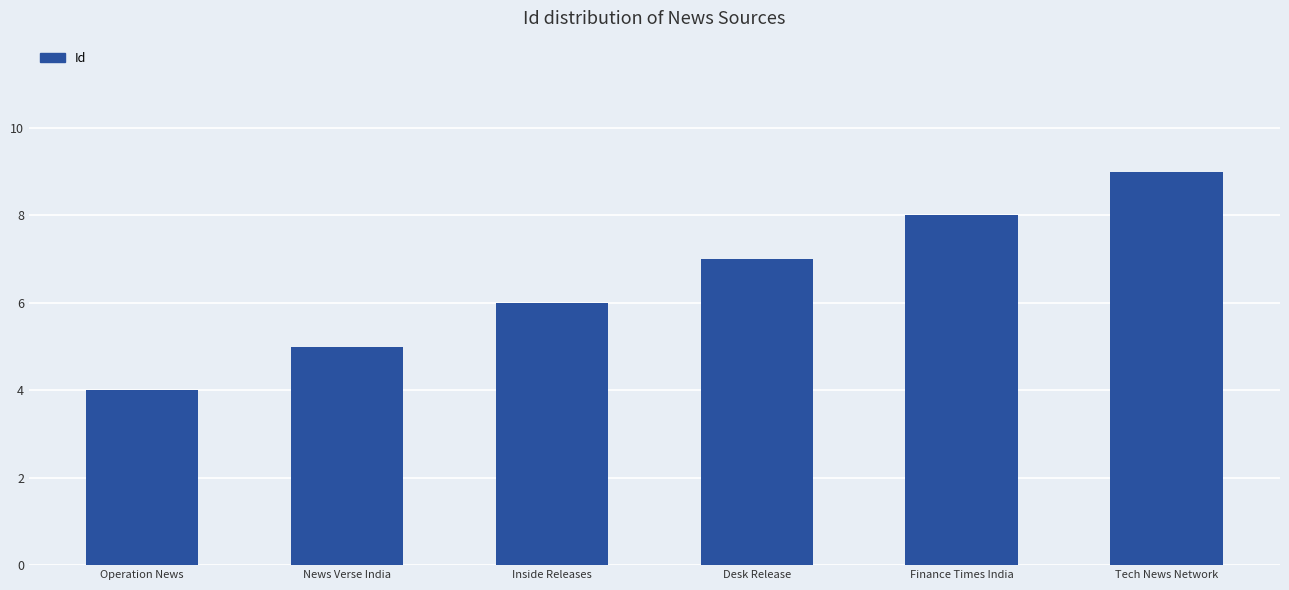

At which label is the value closest to 6?

Inside Releases